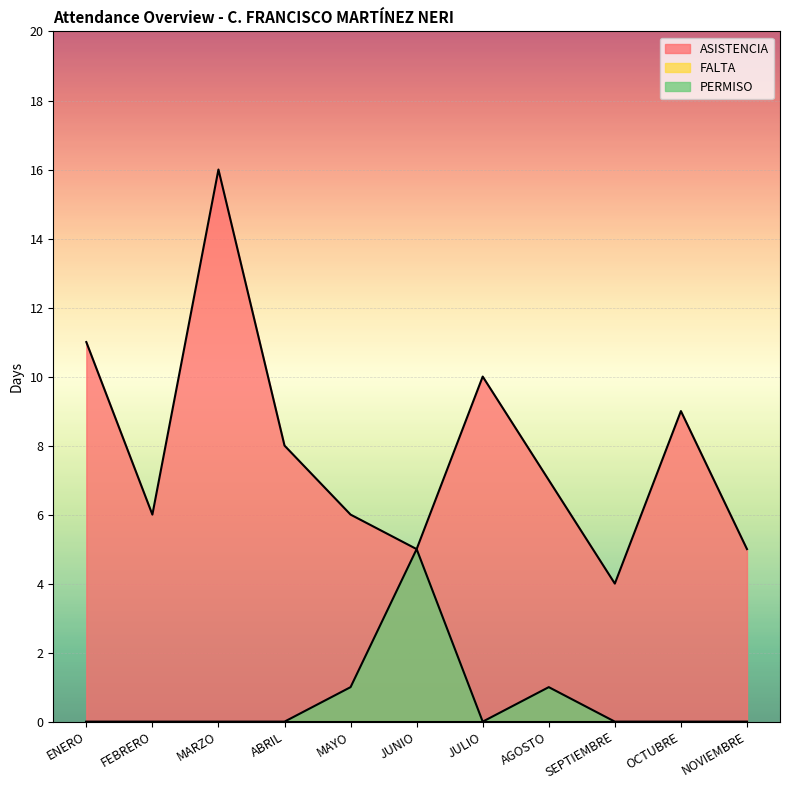

Which series has the largest total across all categories?

ASISTENCIA